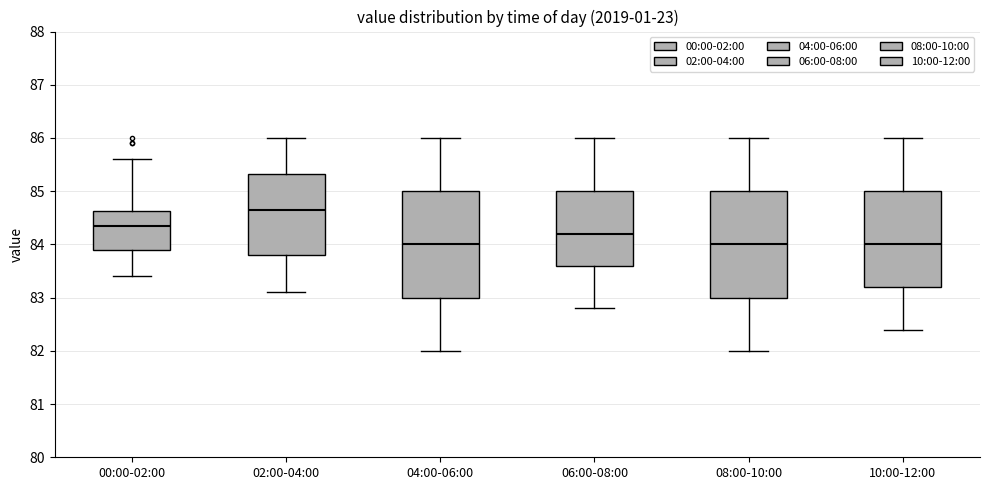

Reading left to right, transcribe this box plot: for each box, give where its median line is, the range the box spans, and where its two whiskers end, as read against the y-axis. The values are not printed on the chart, so give them approximately, as read against the axis.

00:00-02:00: median 84.4, box 83.9 to 84.6, whiskers 83.4 to 85.6
02:00-04:00: median 84.7, box 83.8 to 85.3, whiskers 83.1 to 86.0
04:00-06:00: median 84.0, box 83.0 to 85.0, whiskers 82.0 to 86.0
06:00-08:00: median 84.2, box 83.6 to 85.0, whiskers 82.8 to 86.0
08:00-10:00: median 84.0, box 83.0 to 85.0, whiskers 82.0 to 86.0
10:00-12:00: median 84.0, box 83.2 to 85.0, whiskers 82.4 to 86.0